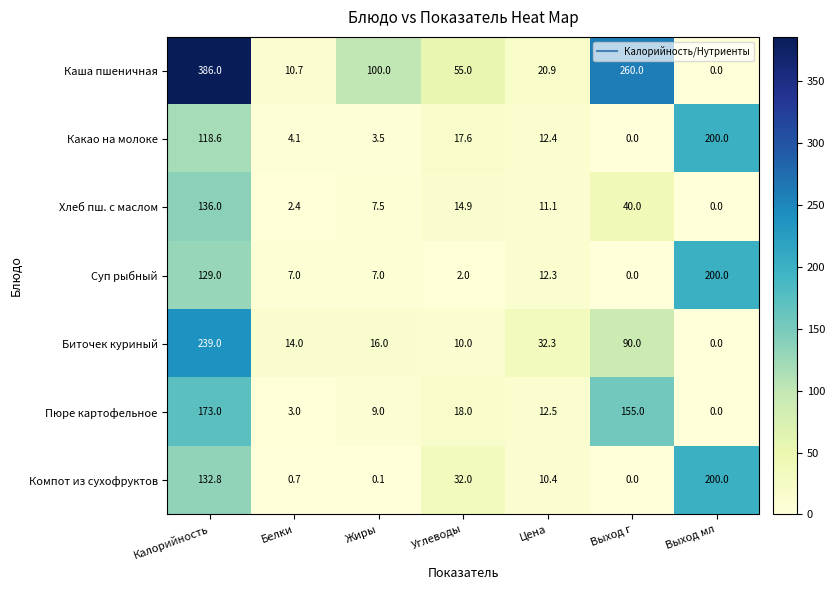

How many values in the Биточек куриный series are below 16?

3